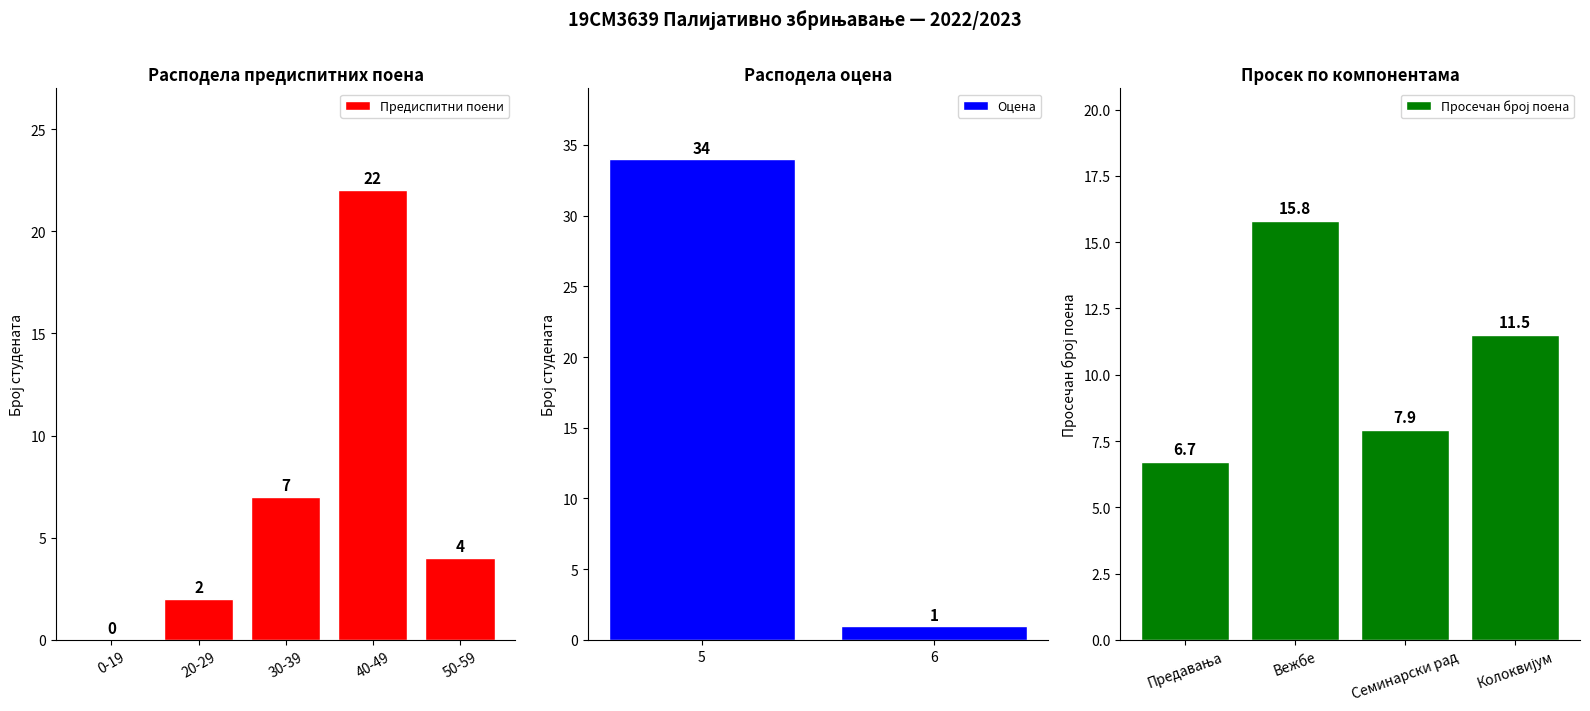

What is the approximate value of Предиспитни поени at 30-39, to the nearest 5?

5